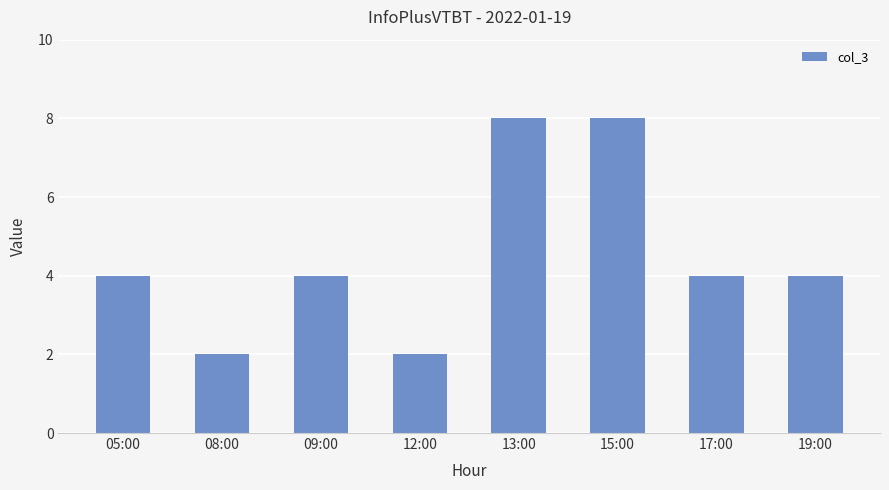

What is the maximum value shown in the chart?

8